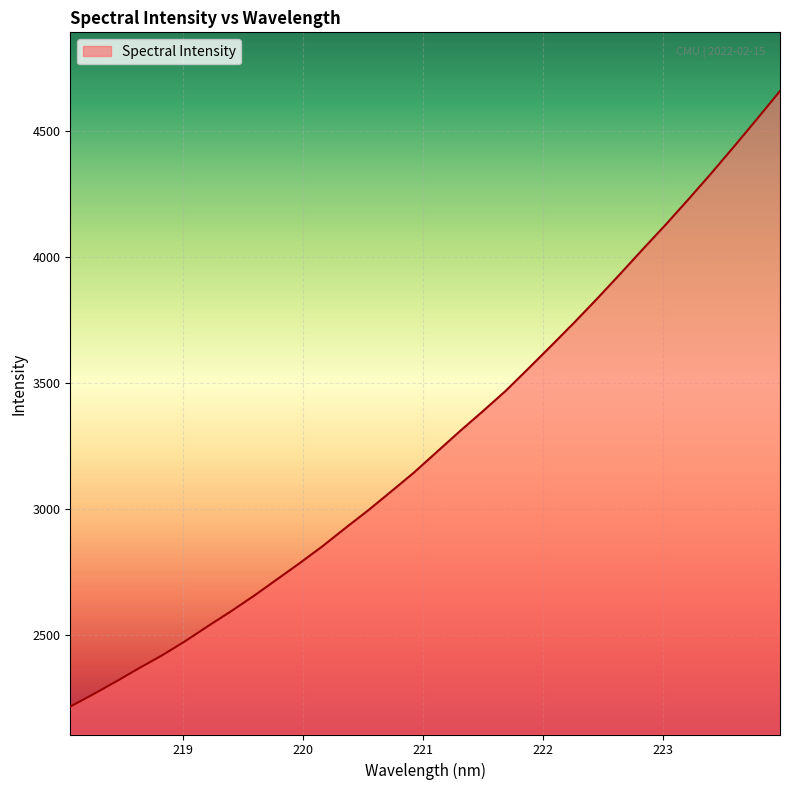

Reading right to left, transcribe all the data shown in this chart.

4657.6	4547.2	4438.5	4331.8	4228.5	4127.4	4030.0	3930.8	3833.5	3738.8	3647.2	3556.8	3467.5	3386.6	3307.6	3225.9	3144.1	3068.6	2994.1	2923.5	2851.3	2784.0	2719.1	2654.2	2593.0	2534.4	2474.5	2418.7	2367.9	2315.2	2264.5	2215.8